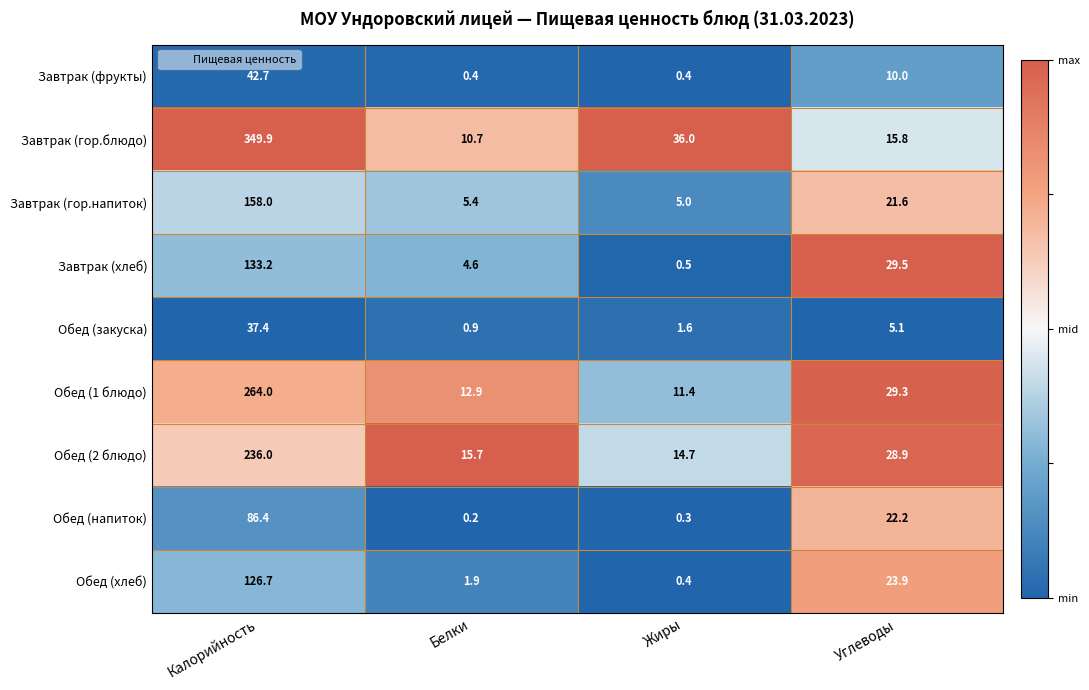

Read the Обед (1 блюдо) value at Жиры.

11.4